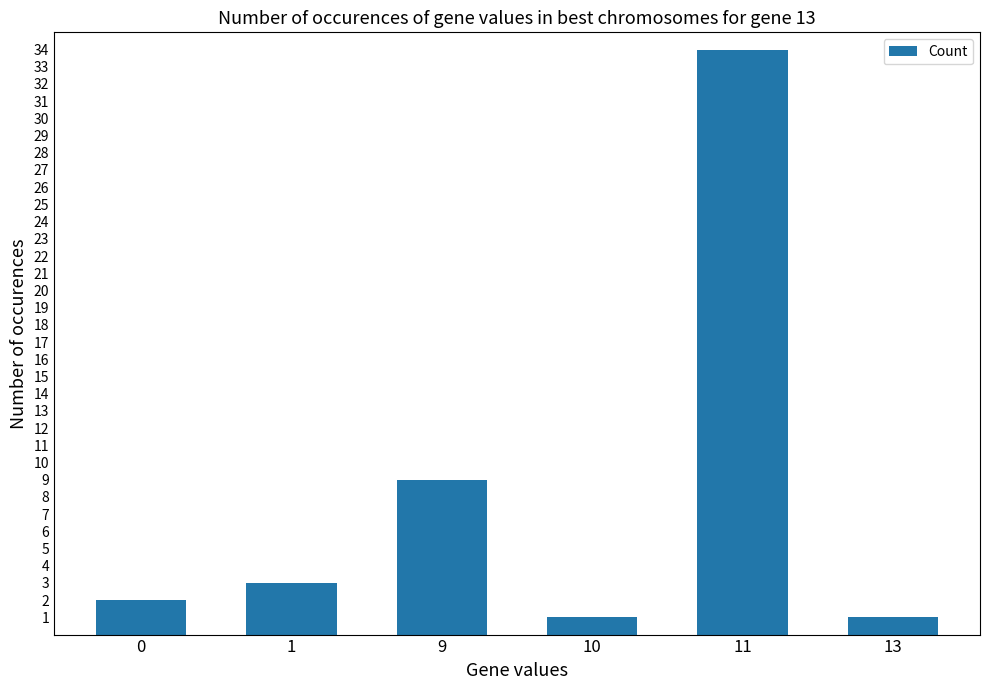

The chart shows a value of 52 at 11. True or false?

False